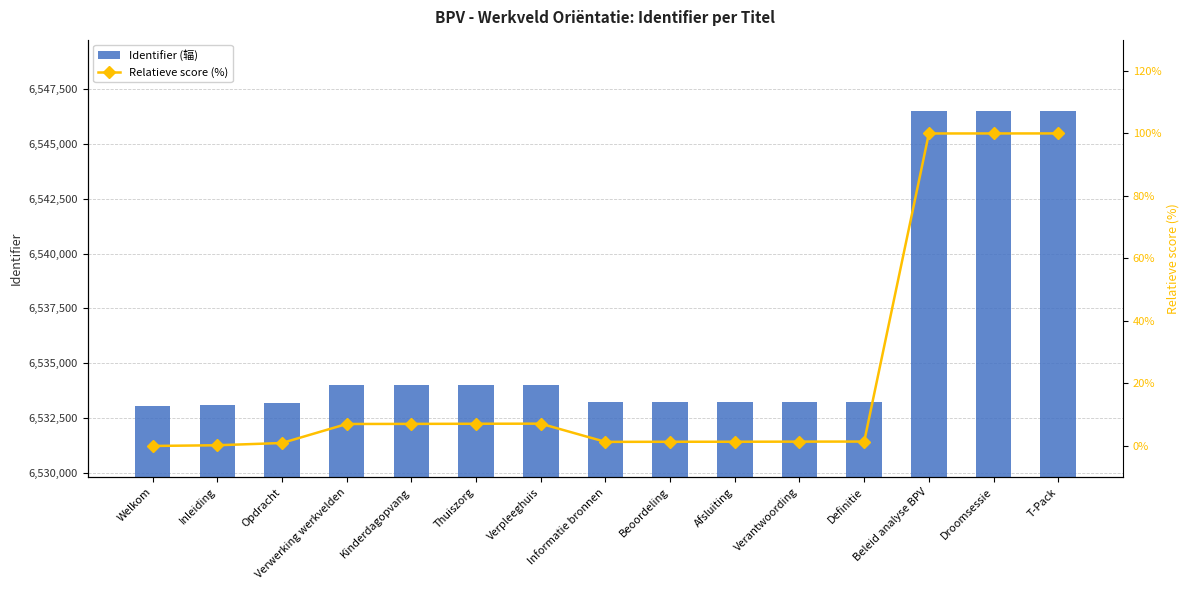

Reading left to right, transcribe all the data shown in this chart.

Identifier (辐): 6533052.0	6533082.0	6533179.0	6533997.0	6534001.0	6534007.0	6534011.0	6533227.0	6533232.0	6533233.0	6533238.0	6533241.0	6546493.0	6546494.0	6546495.0
Relatieve score (%): 0.0	0.2	0.9	7.0	7.1	7.1	7.1	1.3	1.3	1.3	1.4	1.4	100.0	100.0	100.0